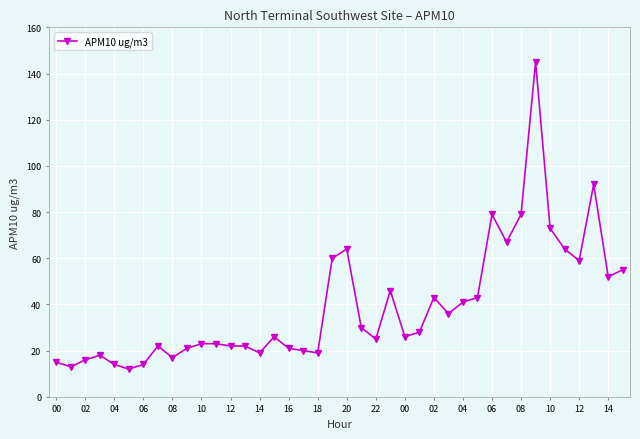

What is the smallest value displayed?

12